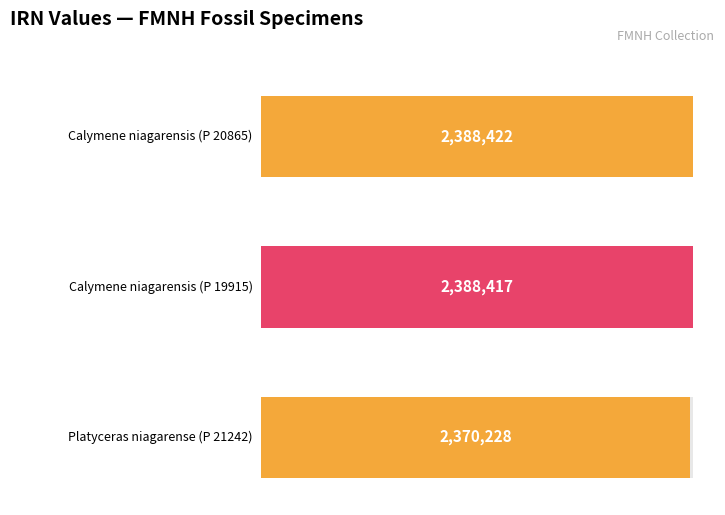

How many data points are above 2388417?

1